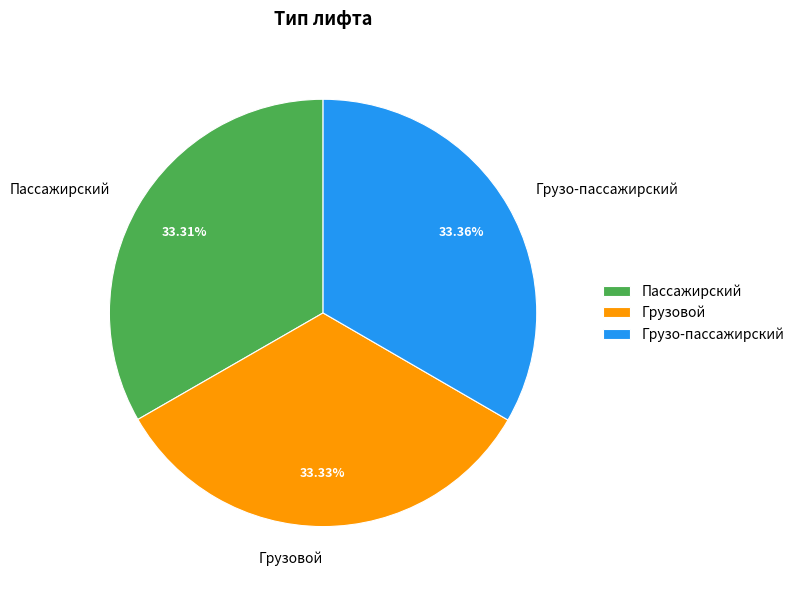

Does Грузо-пассажирский represent more than half of the total?

No